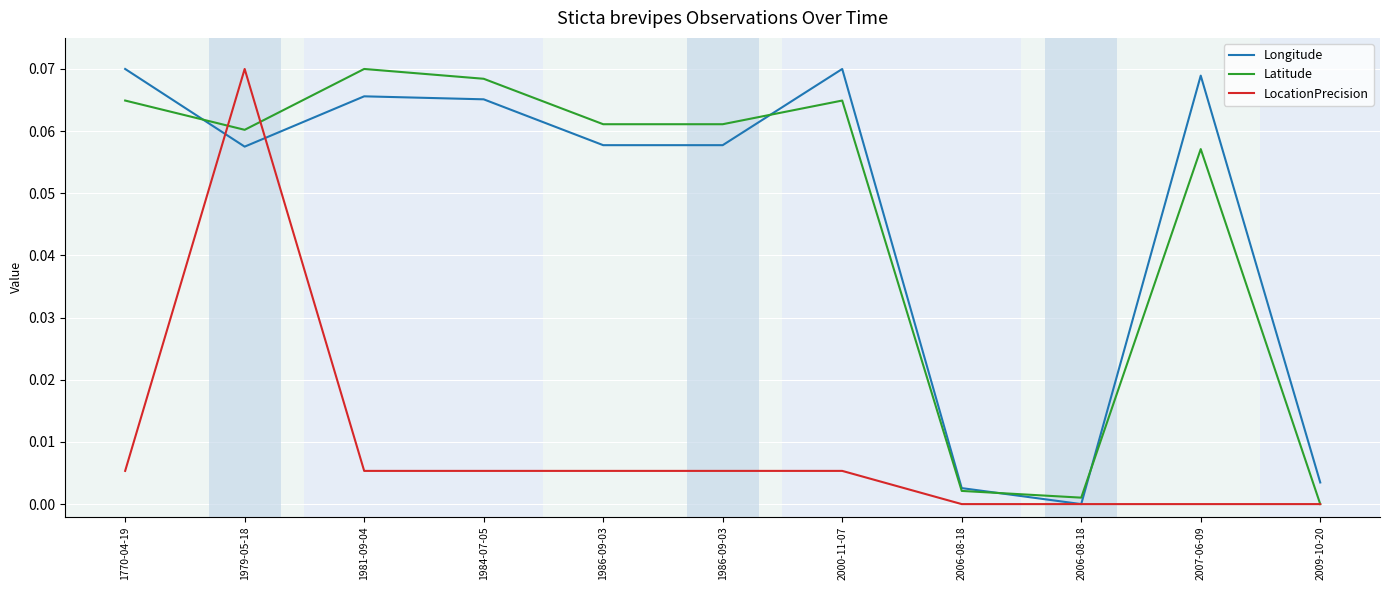

Is this an area chart (filled region under the line)?

No